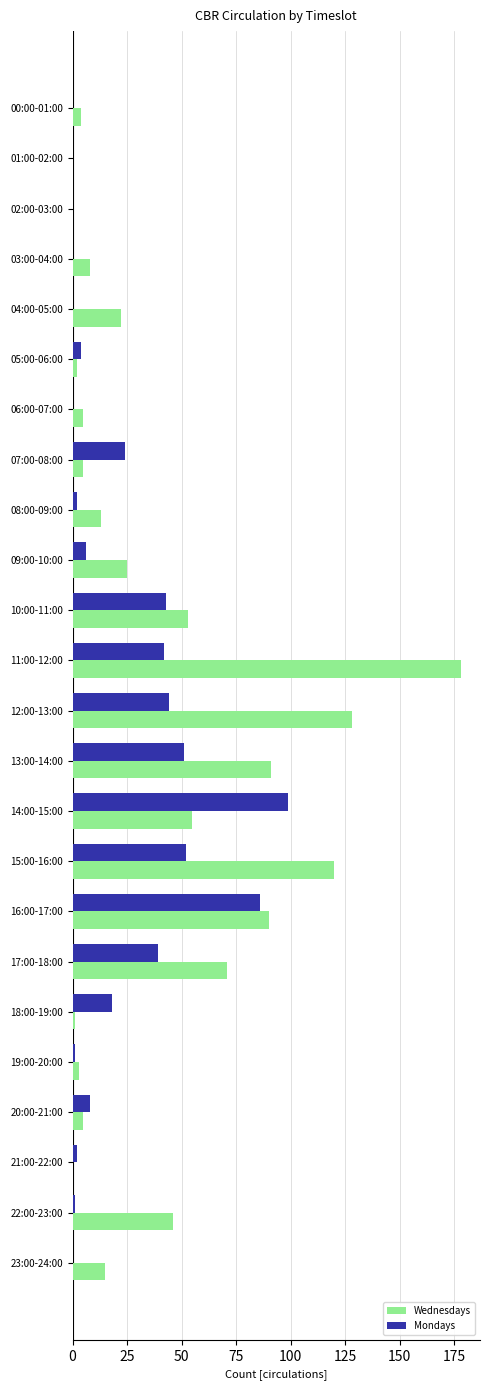

What is the maximum value for Mondays?

99